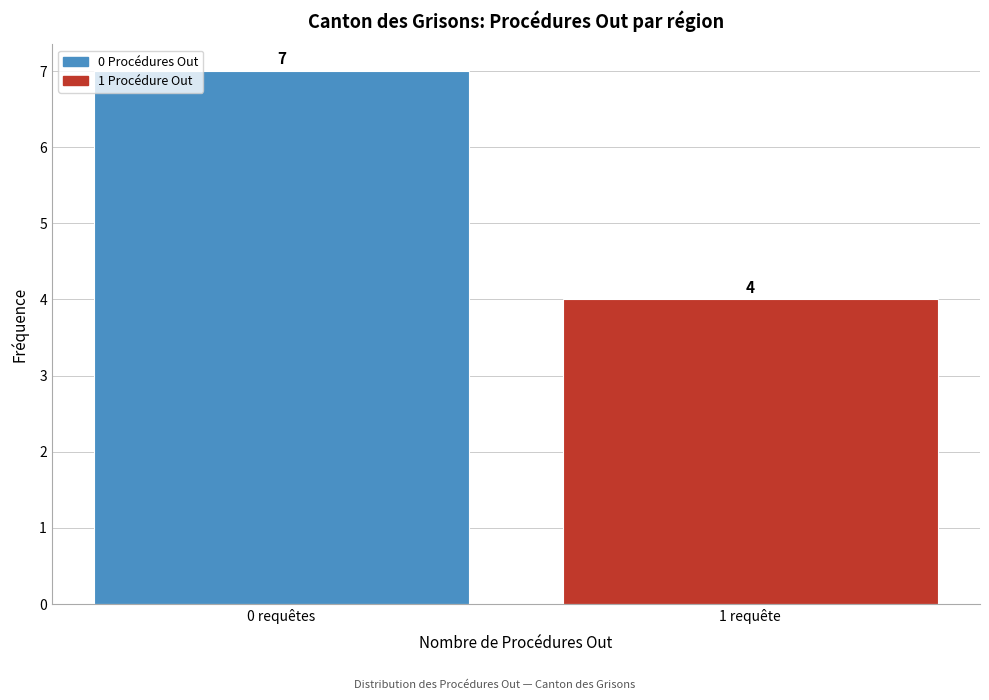

Reading right to left, transcribe all the data shown in this chart.

1 requête=4	0 requêtes=7